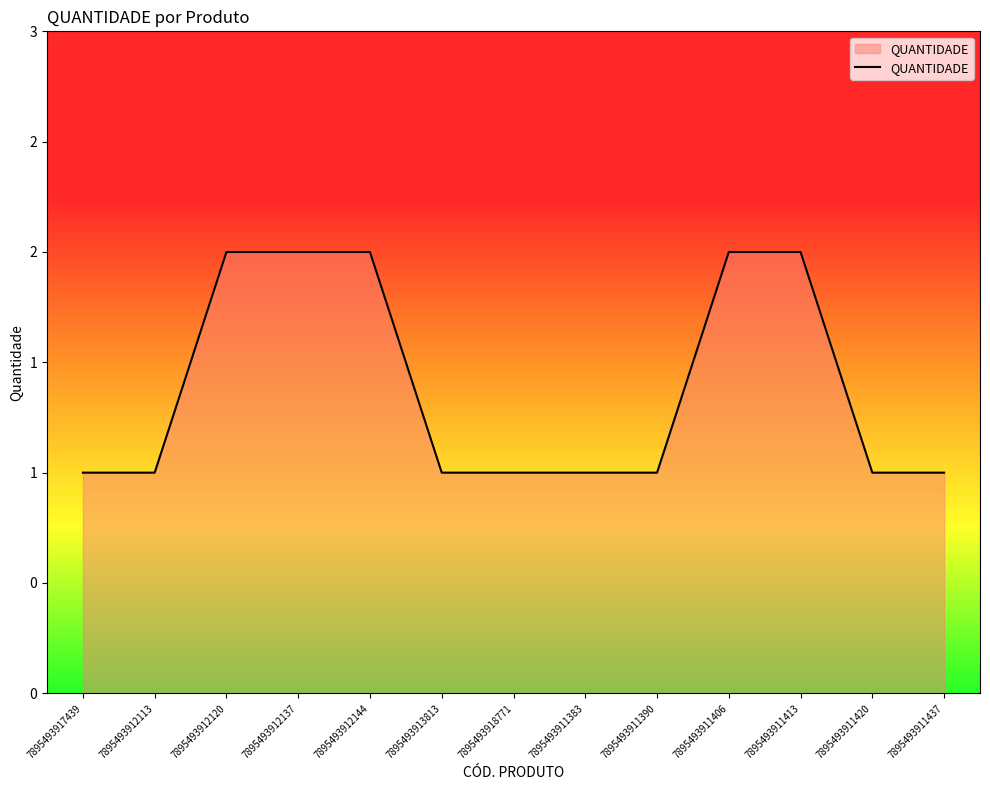

List the labels in order of value, largest first.

7895493912120, 7895493912137, 7895493912144, 7895493911406, 7895493911413, 7895493917439, 7895493912113, 7895493913813, 7895493918771, 7895493911383, 7895493911390, 7895493911420, 7895493911437